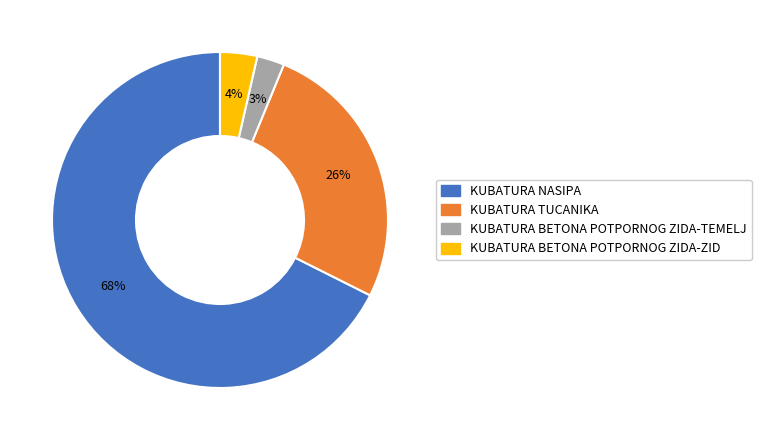

What is the smallest slice in the pie chart?

KUBATURA BETONA POTPORNOG ZIDA-TEMELJ